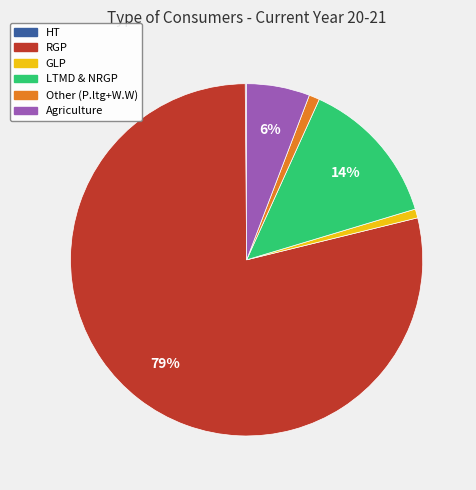

Which slice is the largest?

RGP